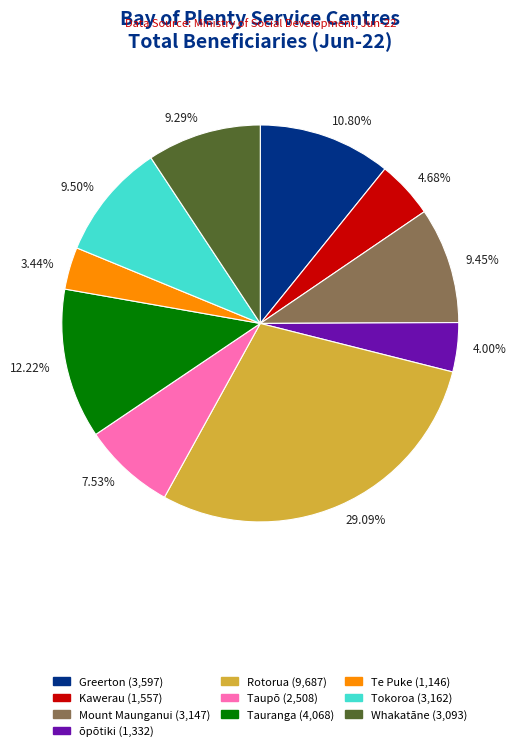

Which slice is the largest?

Rotorua